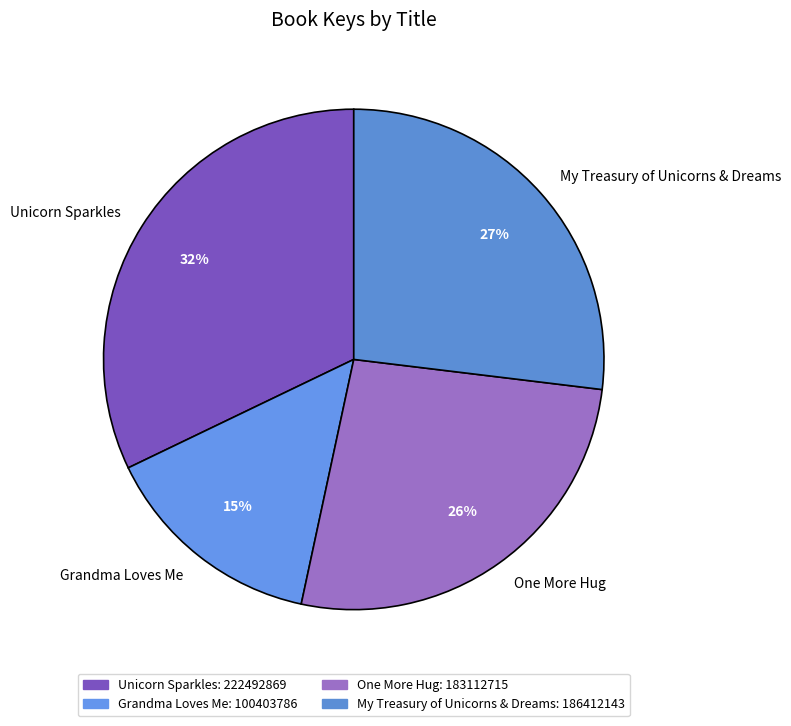

To the nearest percent, what percentage of the pie is My Treasury of Unicorns & Dreams?

27%